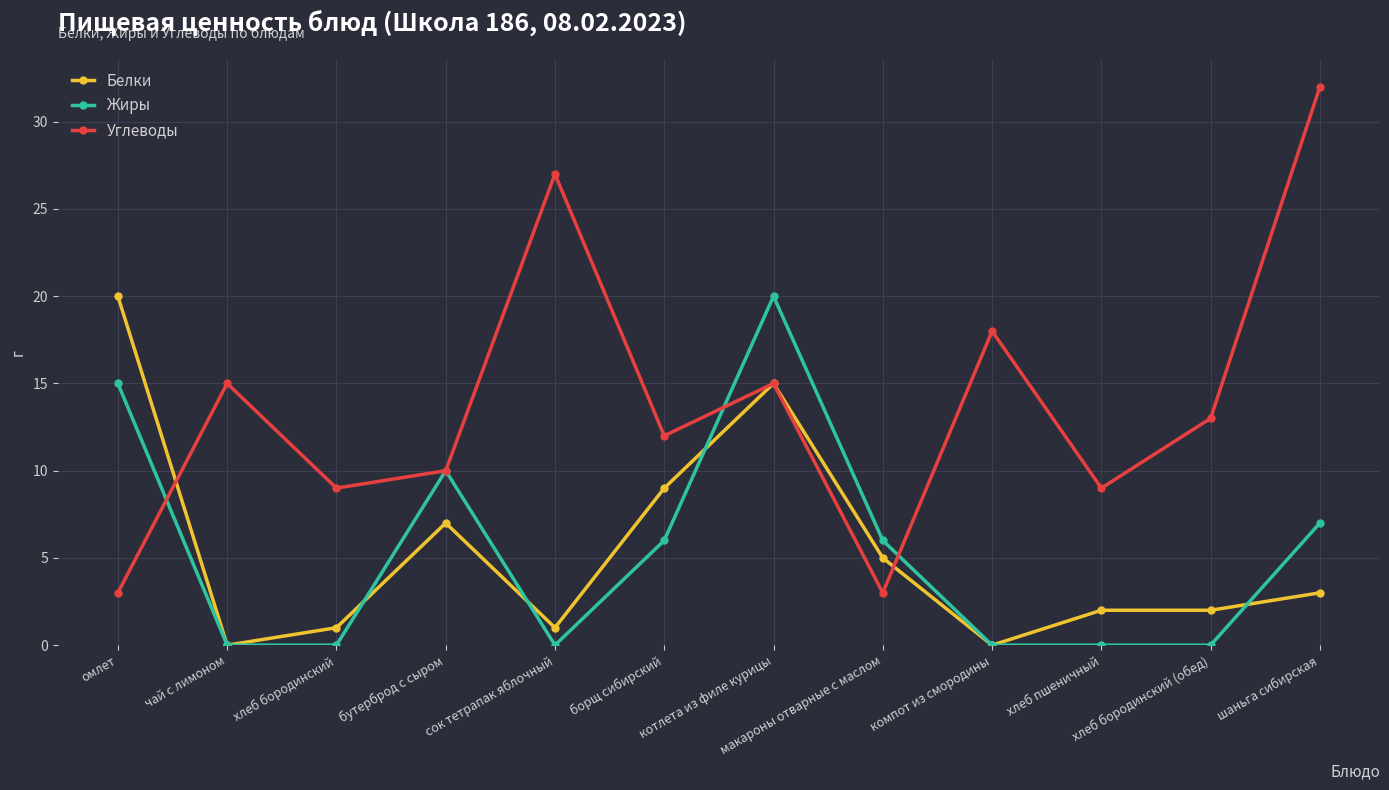

At which label is Жиры closest to 10?

бутерброд с сыром